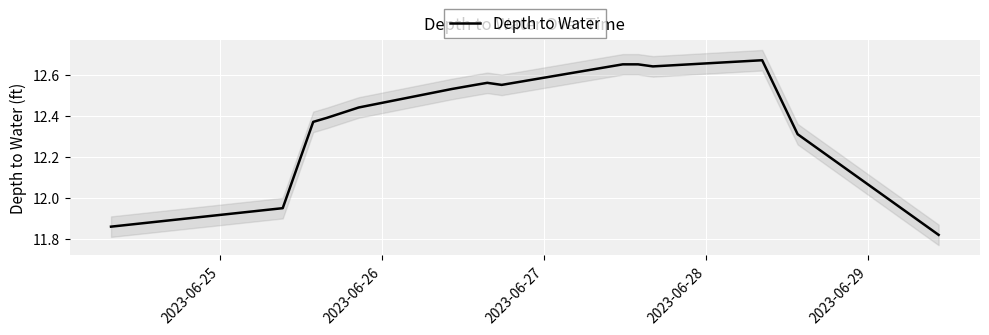

Is it true that the value at 6 is 5.3?

False